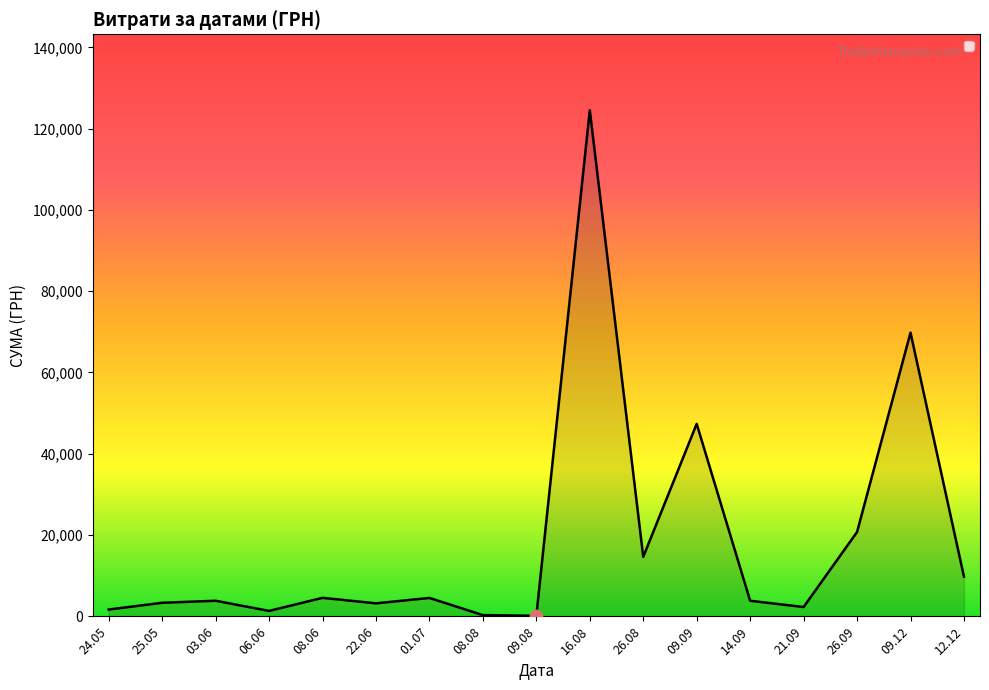

Between 09.12.2016 and 06.06.2016, which is larger?

09.12.2016